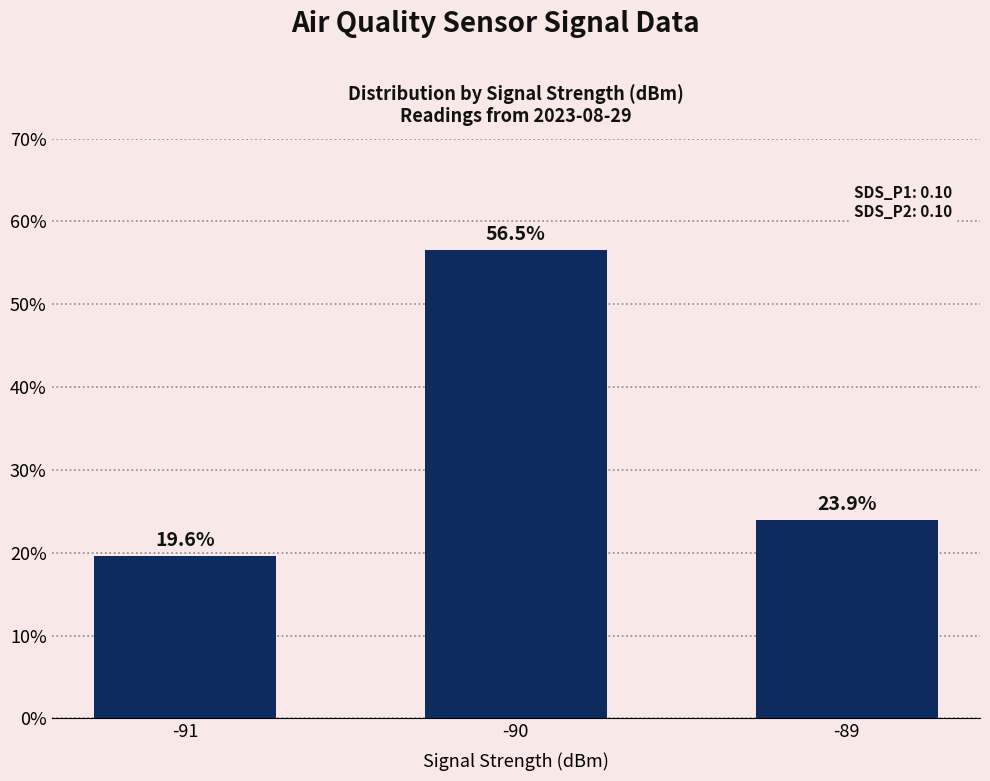

Count the number of data series in this chart.

1